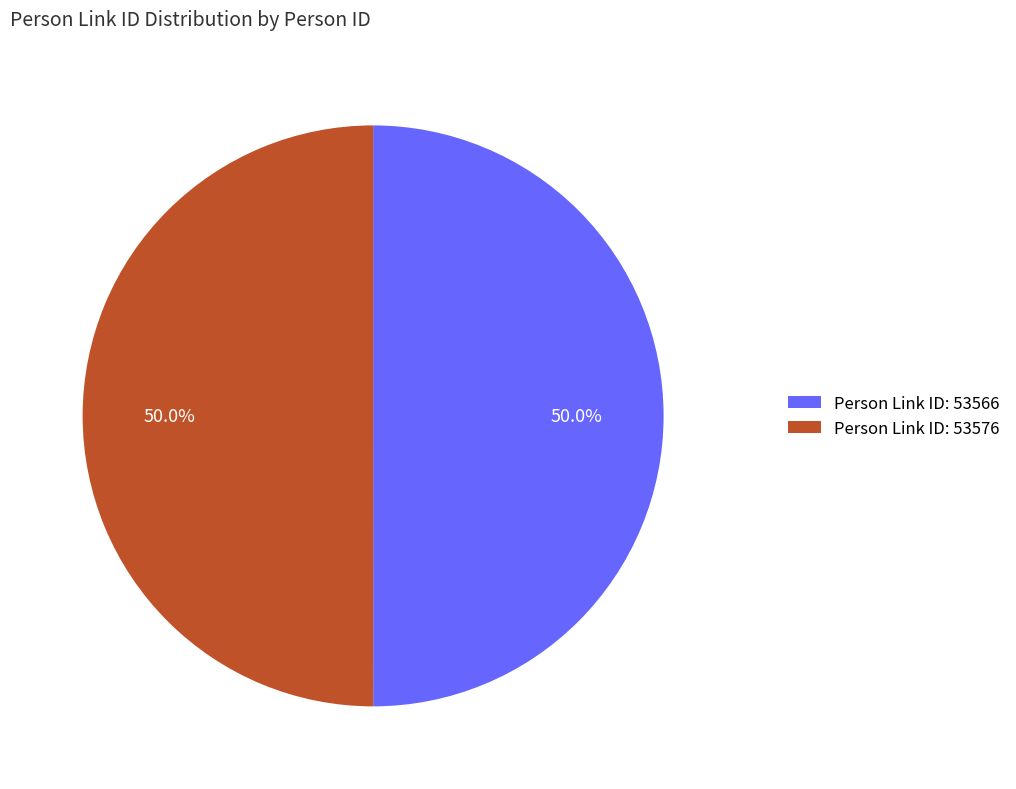

To the nearest percent, what is the average slice percentage?

50%